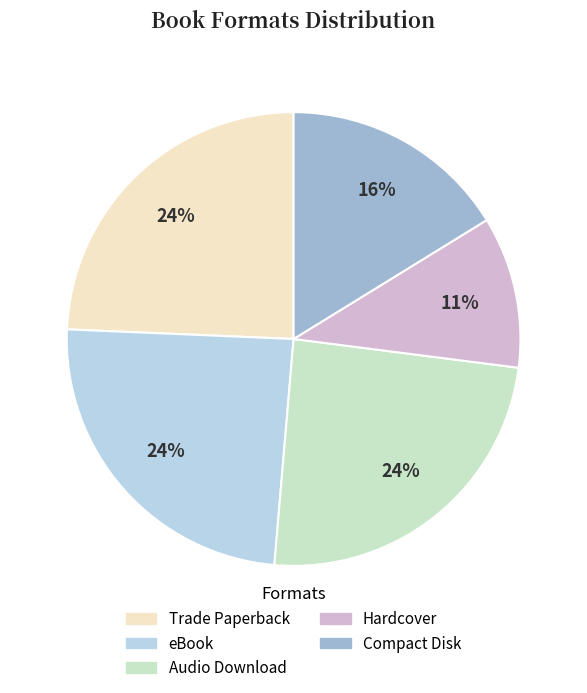

The Compact Disk slice represents 5% of the pie. True or false?

False